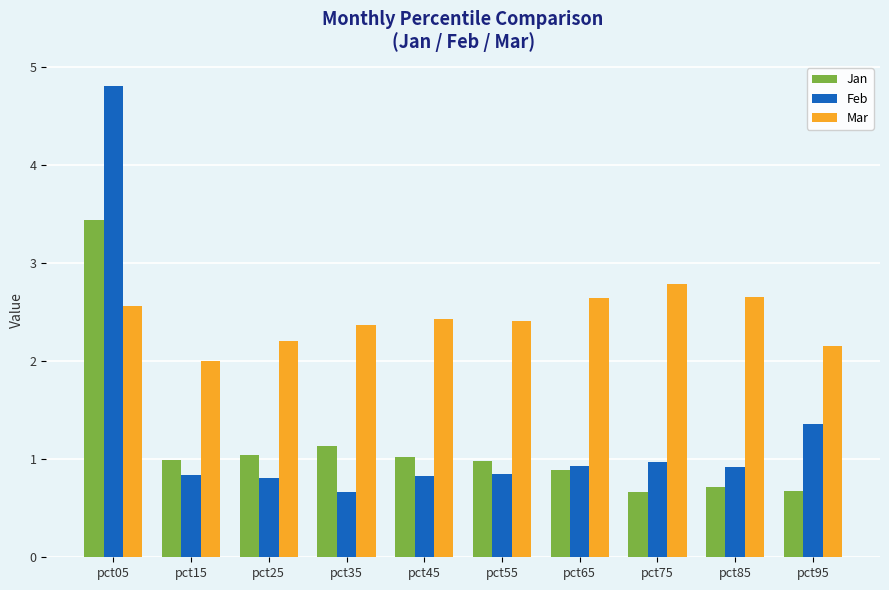

Rank the series at pct25 from lowest to highest value.

Feb, Jan, Mar